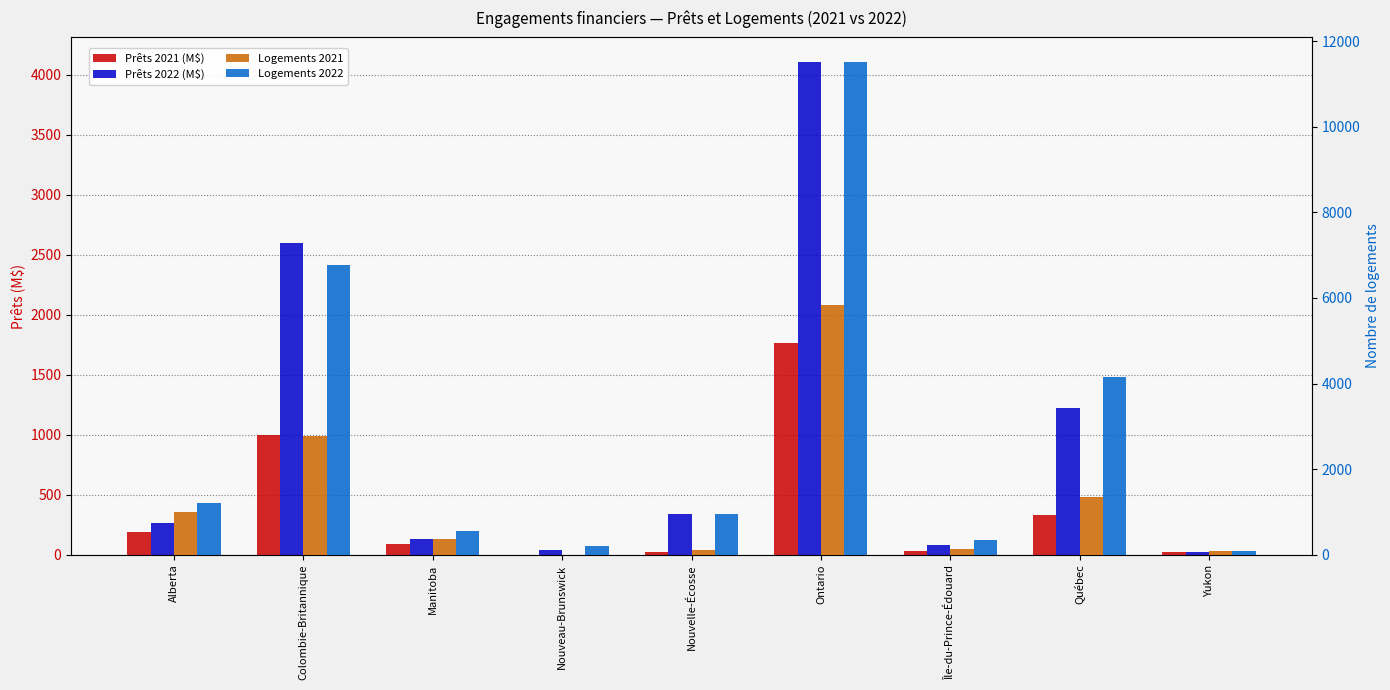

Which label corresponds to the smallest value in the chart?

Nouveau-Brunswick